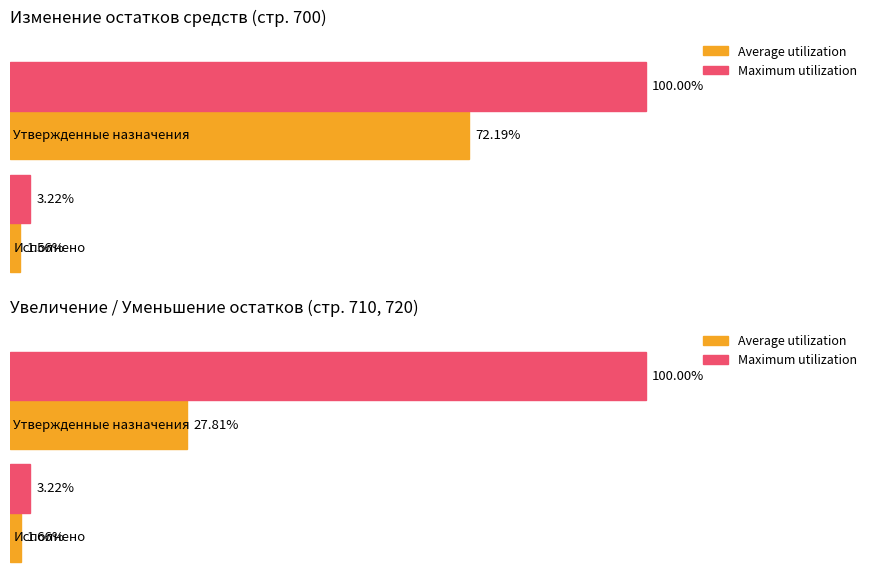

The Average utilization series shows 2106358659.8 at Утвержденные бюджетные назначения. True or false?

False